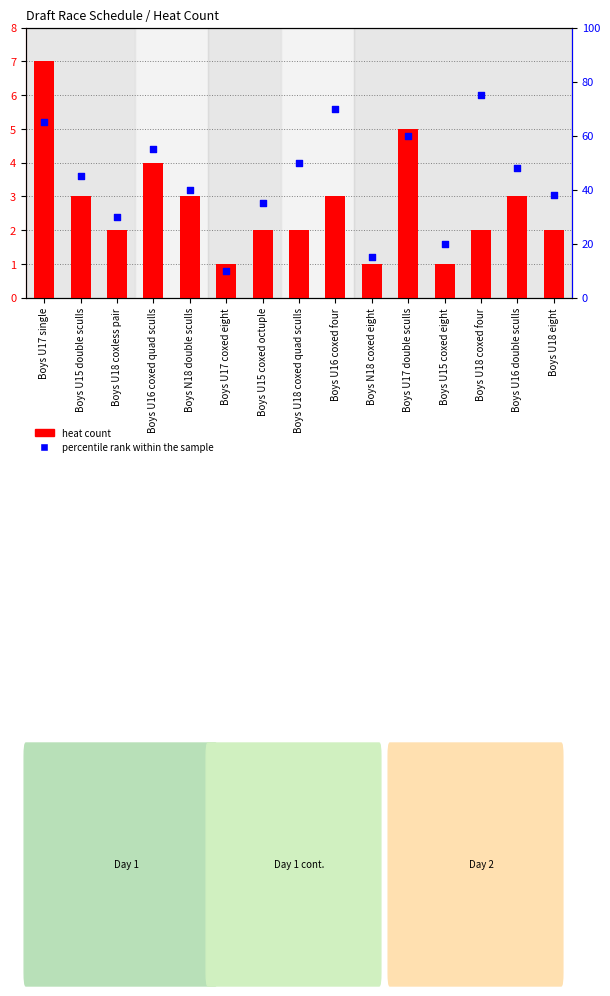

Which series reaches the minimum Y coordinate?

heat count